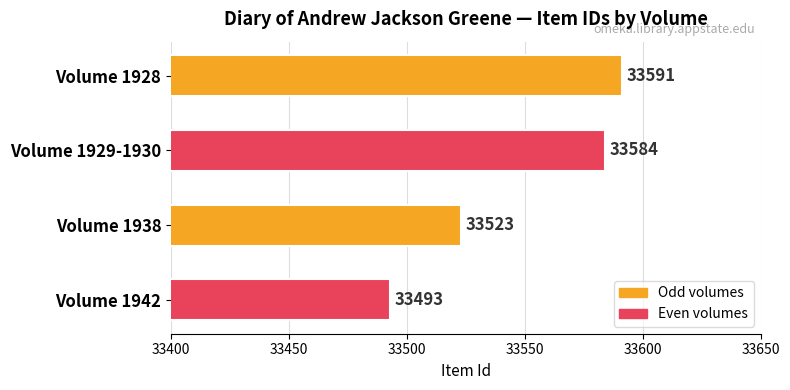

True or false: the data shows 33591 at Volume 1928.

True